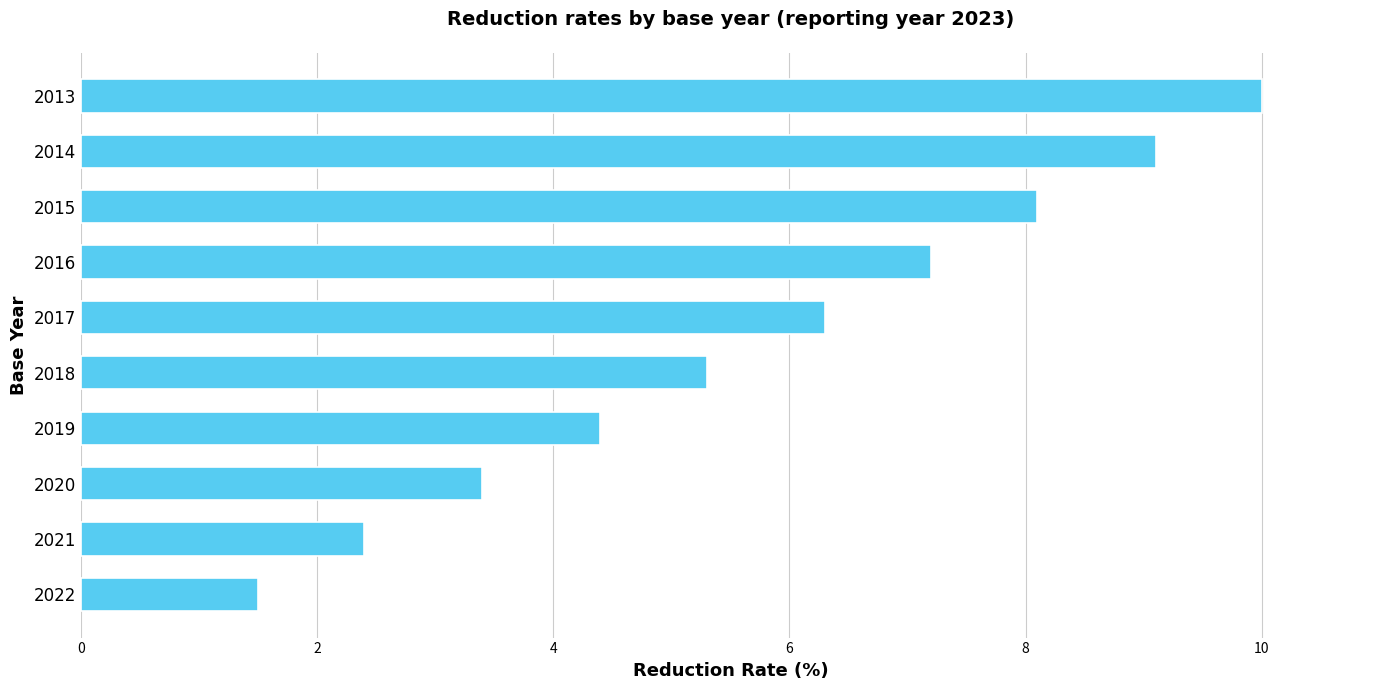

Reading bottom to top, extract all data points from this chart.

2022=1.5	2021=2.4	2020=3.4	2019=4.4	2018=5.3	2017=6.3	2016=7.2	2015=8.1	2014=9.1	2013=10.0